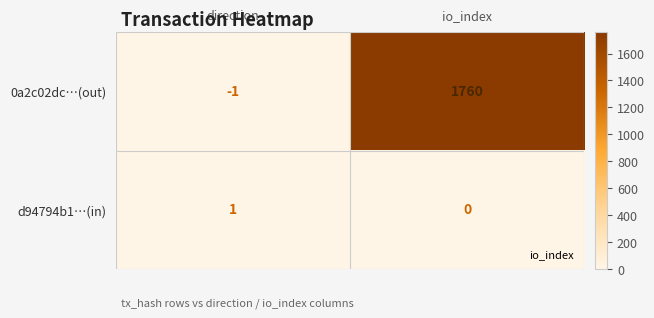

Where is 0a2c02dc…(out) nearest to the value 879?

direction